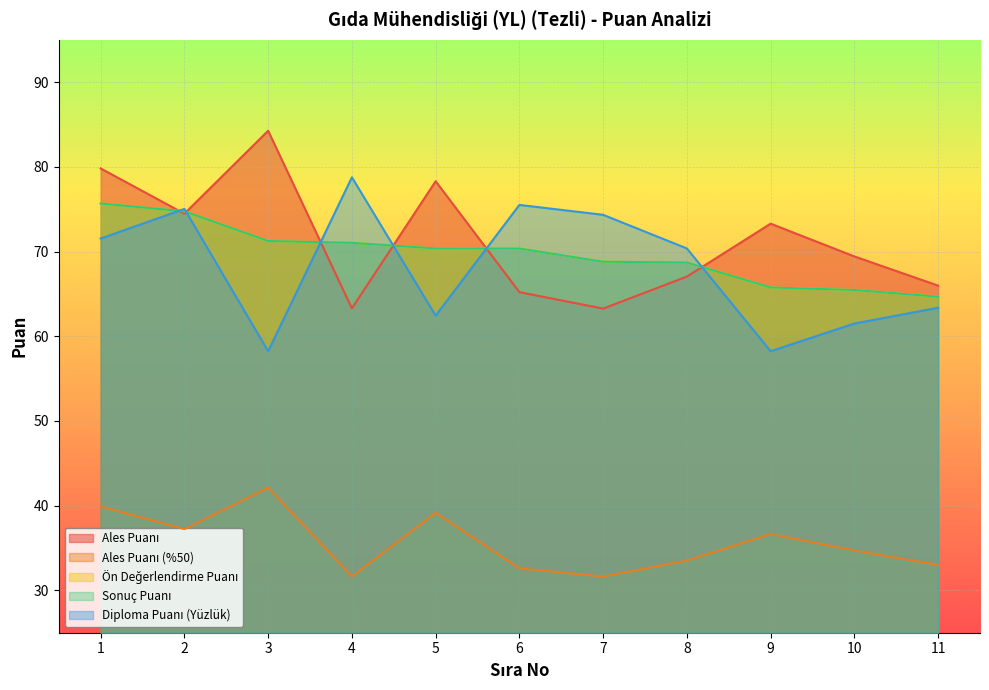

What is the difference between the maximum and minimum values in the Ales Puanı series?

21.0